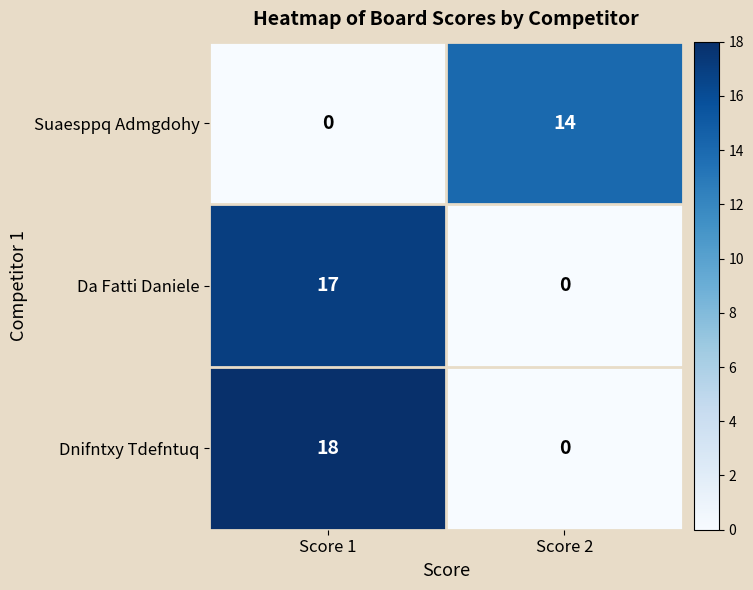

At which label is Da Fatti Daniele closest to 8?

Score 2